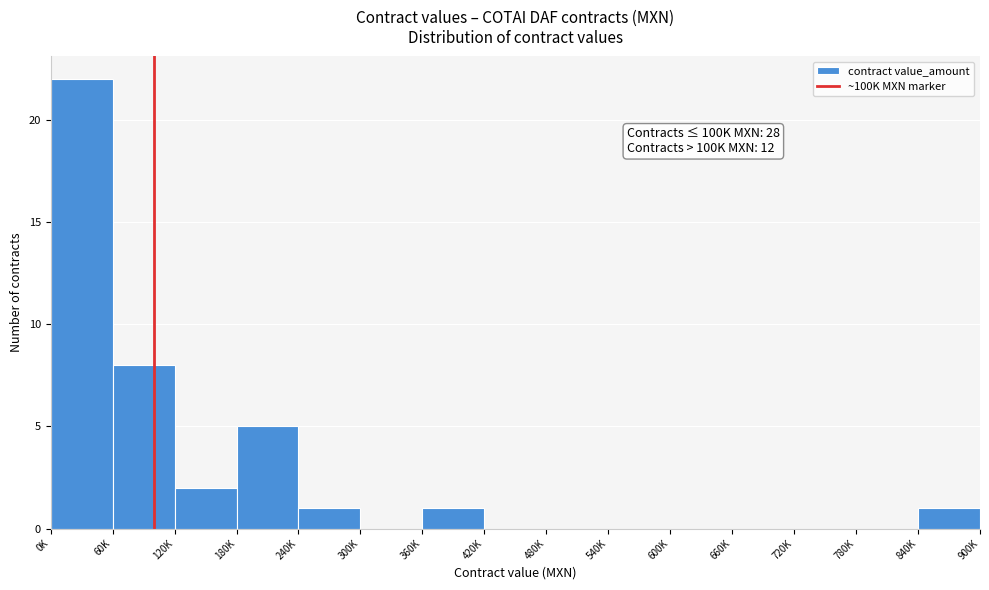

Reading right to left, what are all the values shown in this chart?

840K=1	780K=0	720K=0	660K=0	600K=0	540K=0	480K=0	420K=0	360K=1	300K=0	240K=1	180K=5	120K=2	60K=8	0K=22